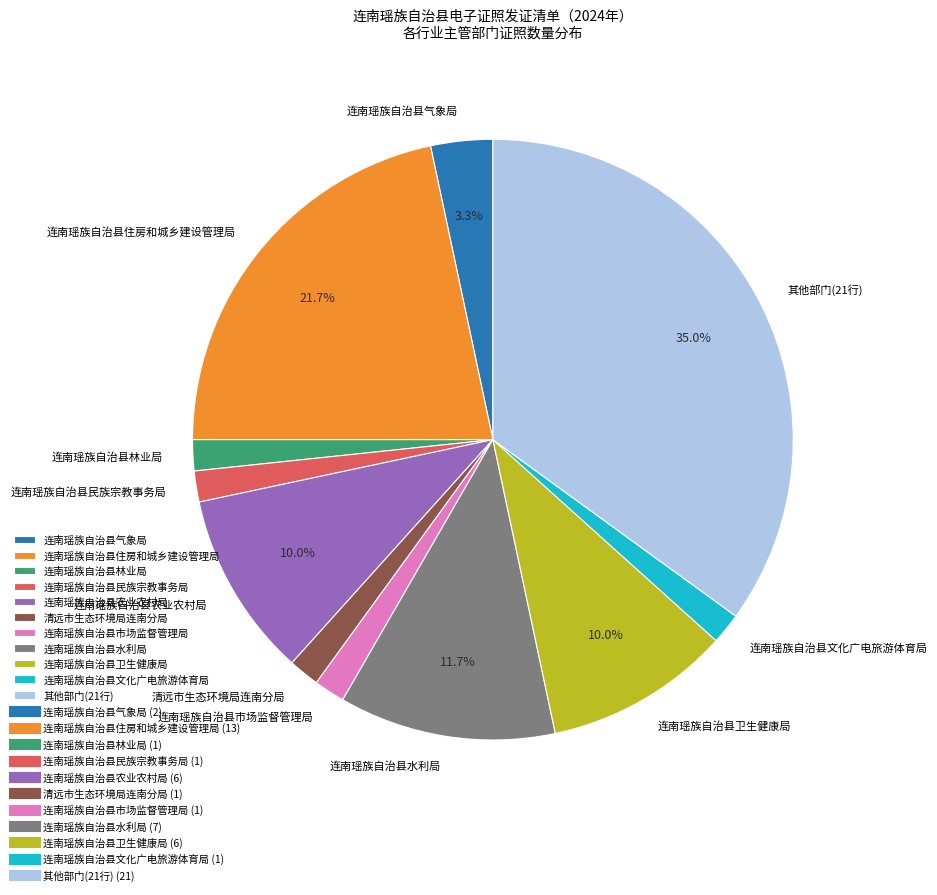

Count the number of slices in the pie.

11